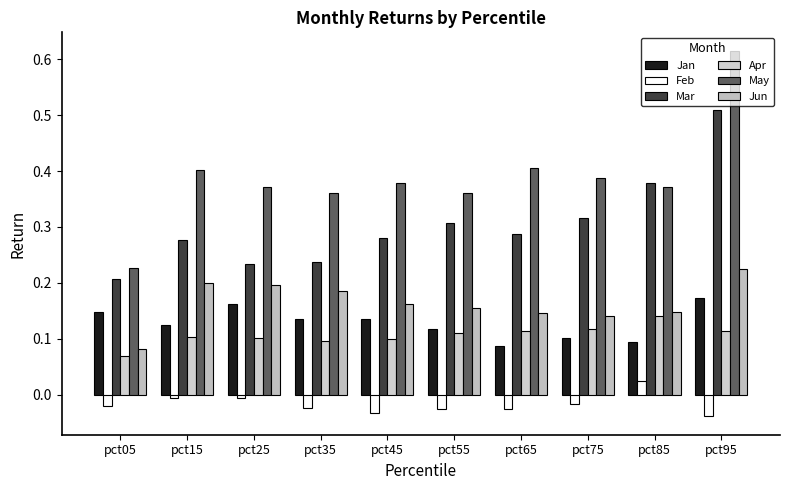

How many bars are there in each group?

6